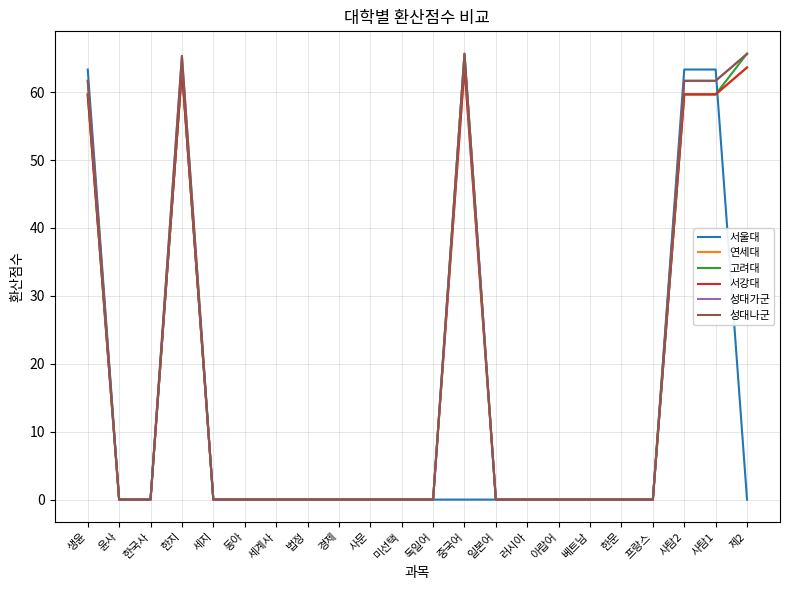

Is this an area chart (filled region under the line)?

No